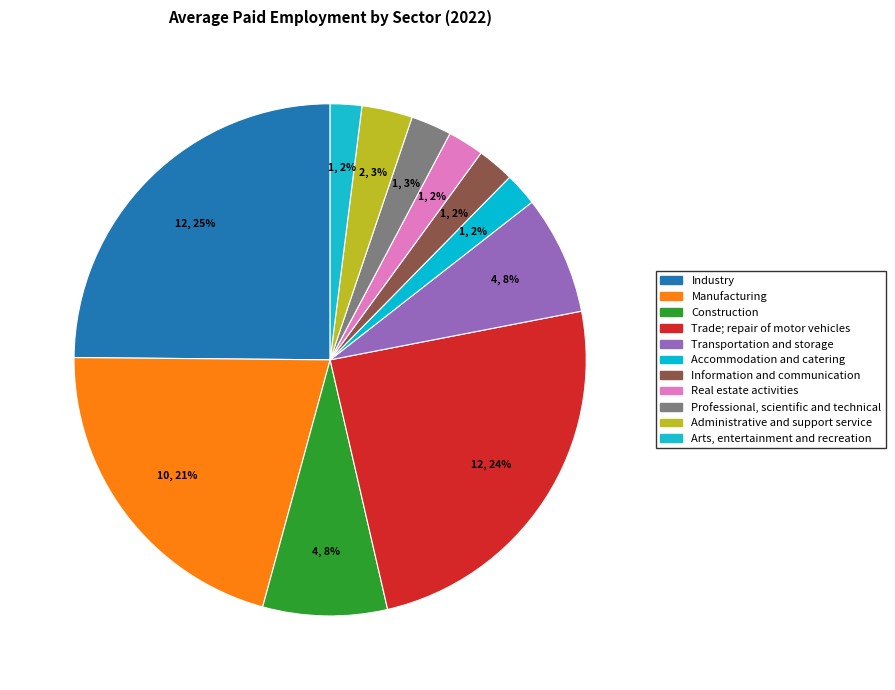

To the nearest percent, what percentage of the pie is Trade; repair of motor vehicles?

24%